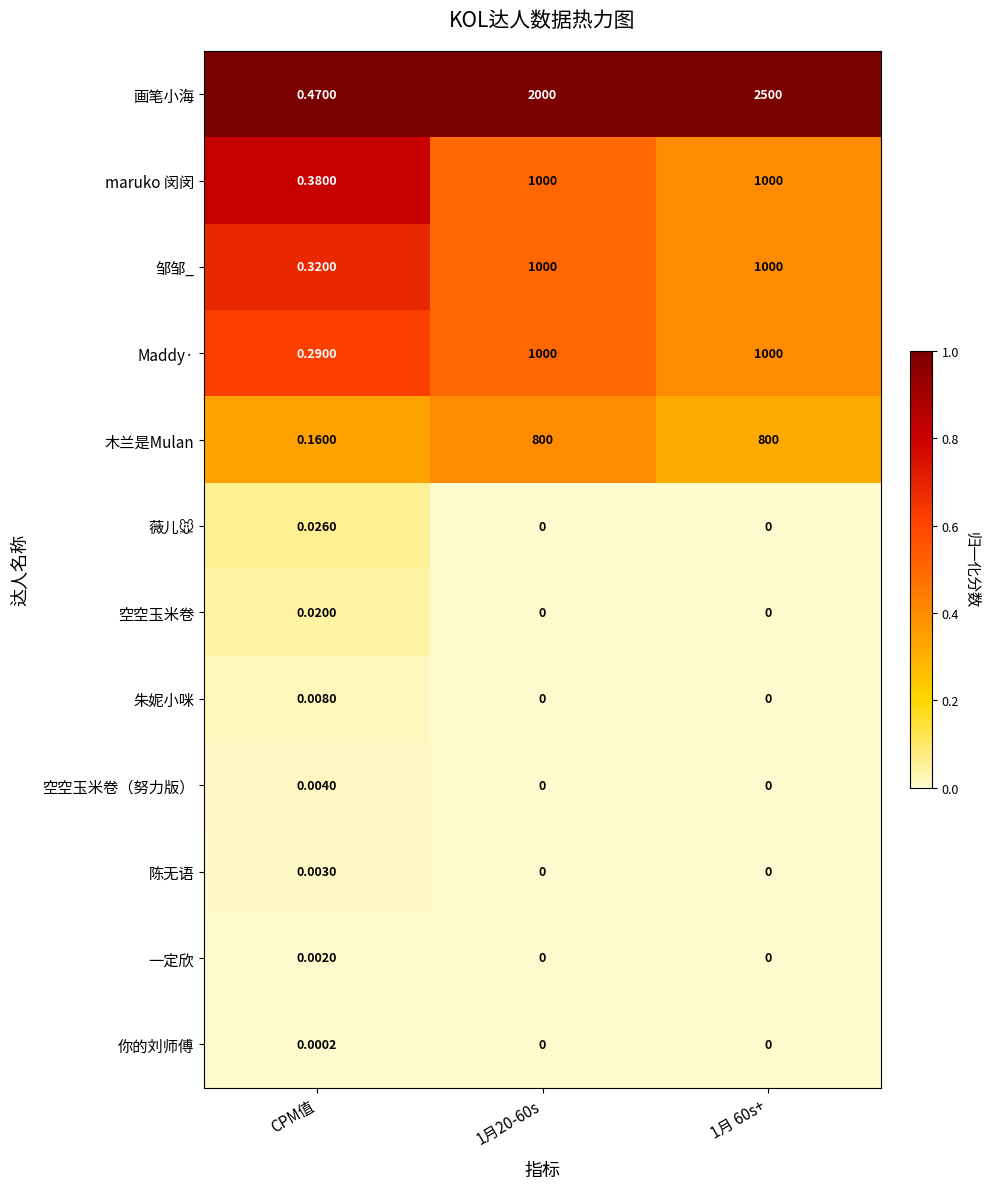

Which series changed the most between CPM值 and 1月 60s+?

画笔小海